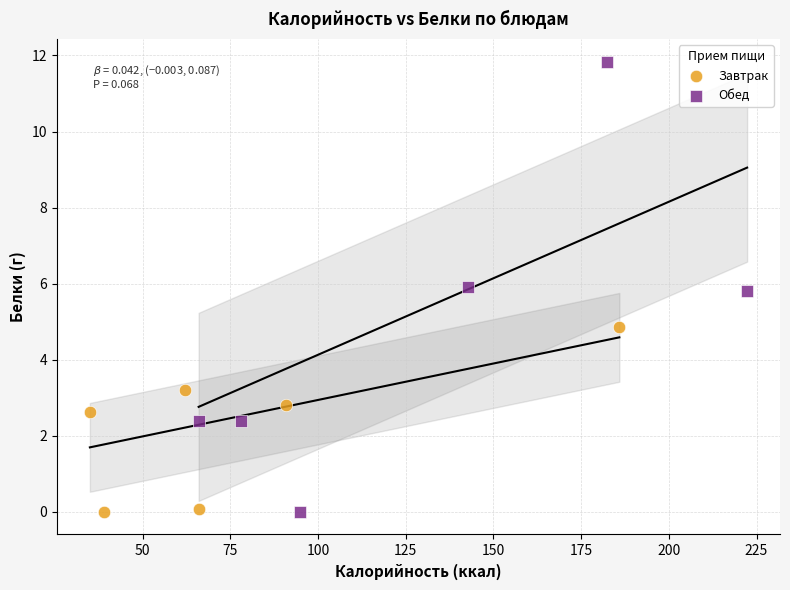

Which series has the largest Y range (max minus min)?

Обед